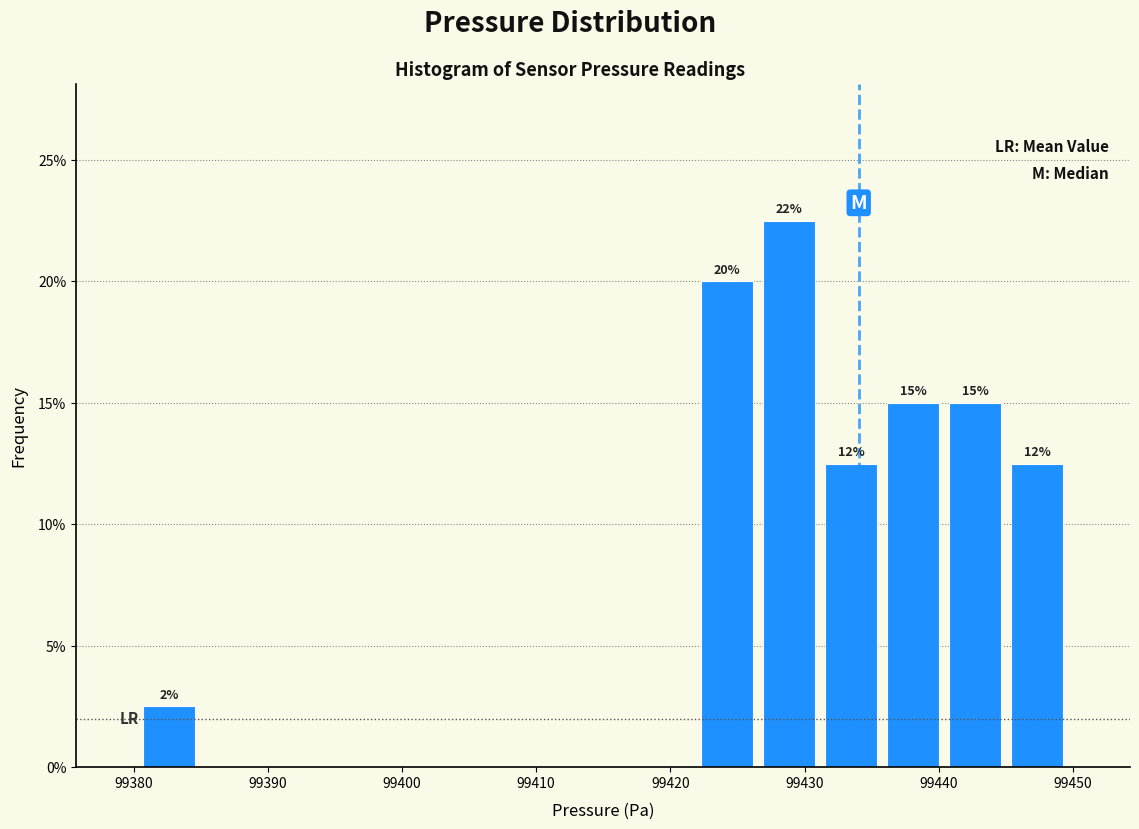

Which range on the x-axis has the tallest bar?

99427 to 99431